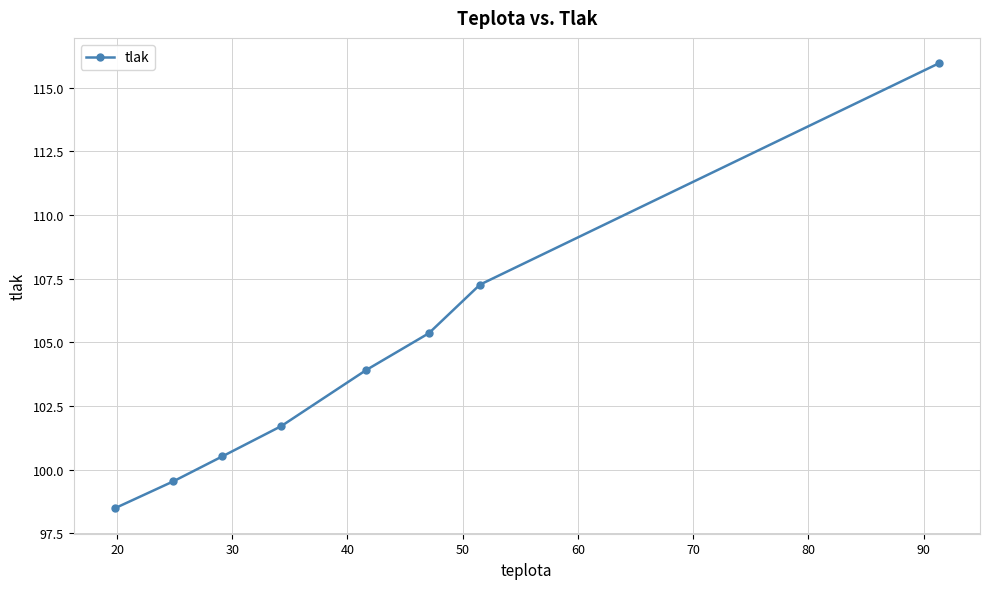

What is the minimum value shown in the chart?

98.5